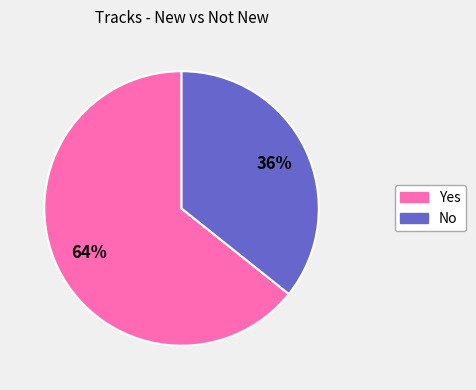

Rank the categories by value from lowest to highest.

No, Yes